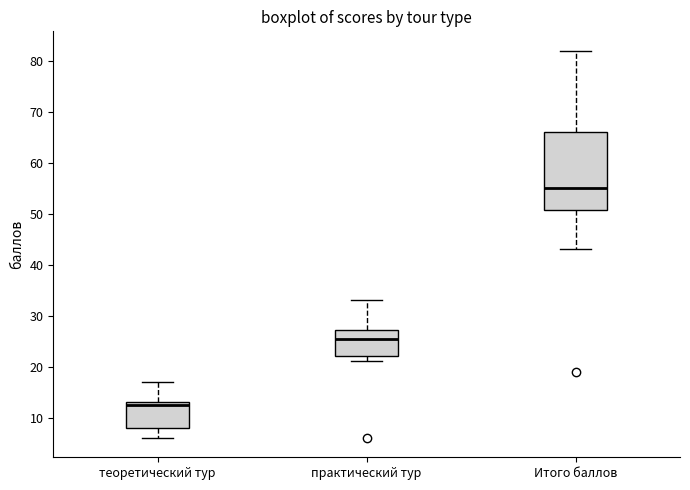

Which box has the lowest median line?

теоретический тур